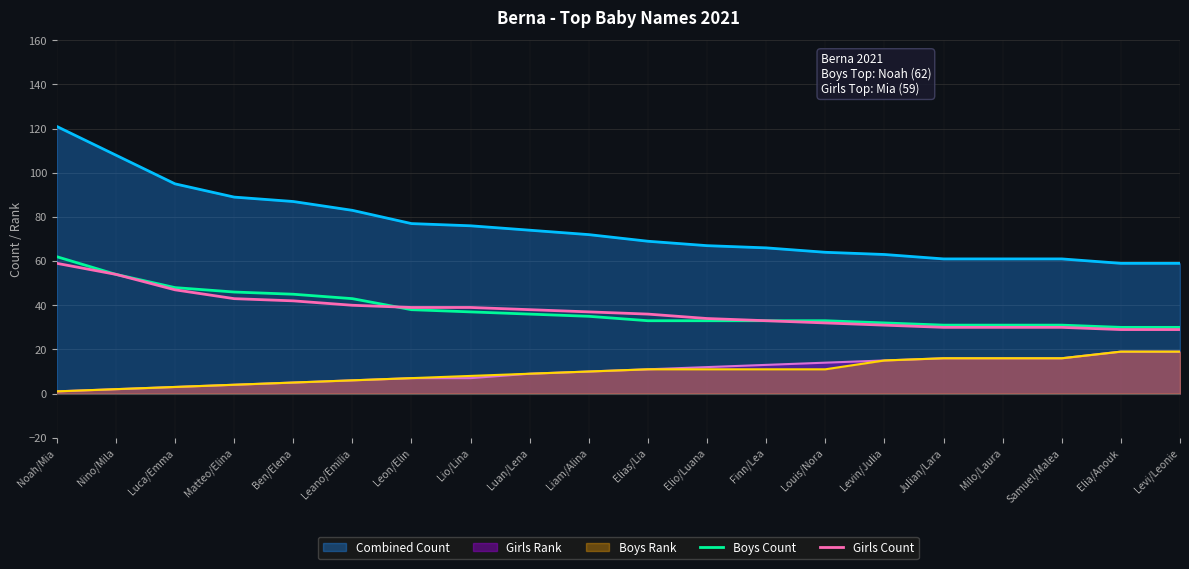

Between Nino/Mila and Luan/Lena, which is larger?

Nino/Mila